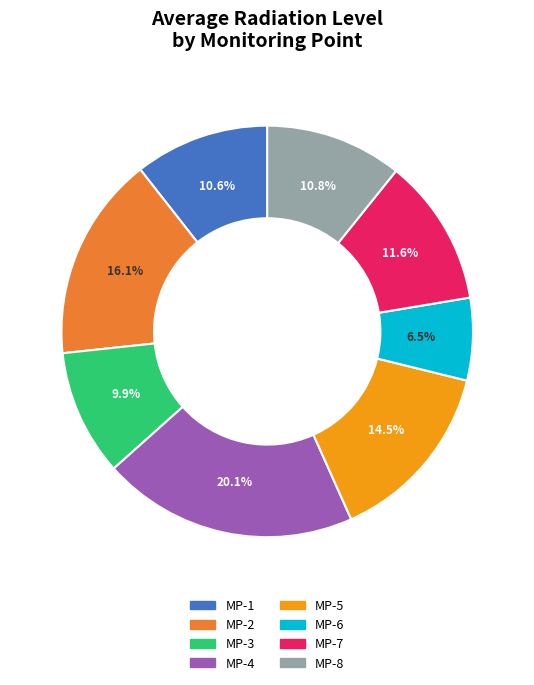

To the nearest percent, what is the difference between the MP-6 and MP-2 slice percentages?

10%